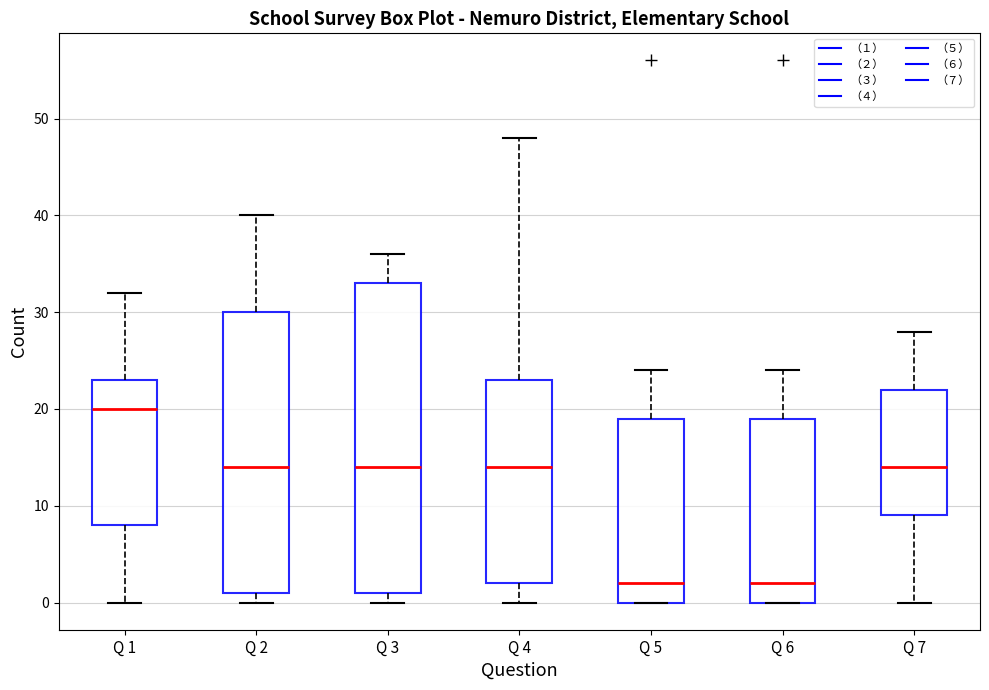

Which box has the highest median line?

Q 1